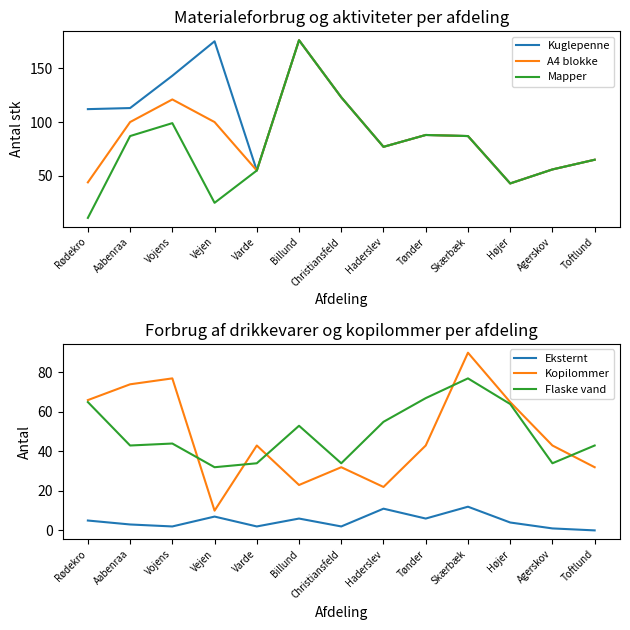

How many data points does each series have?

13